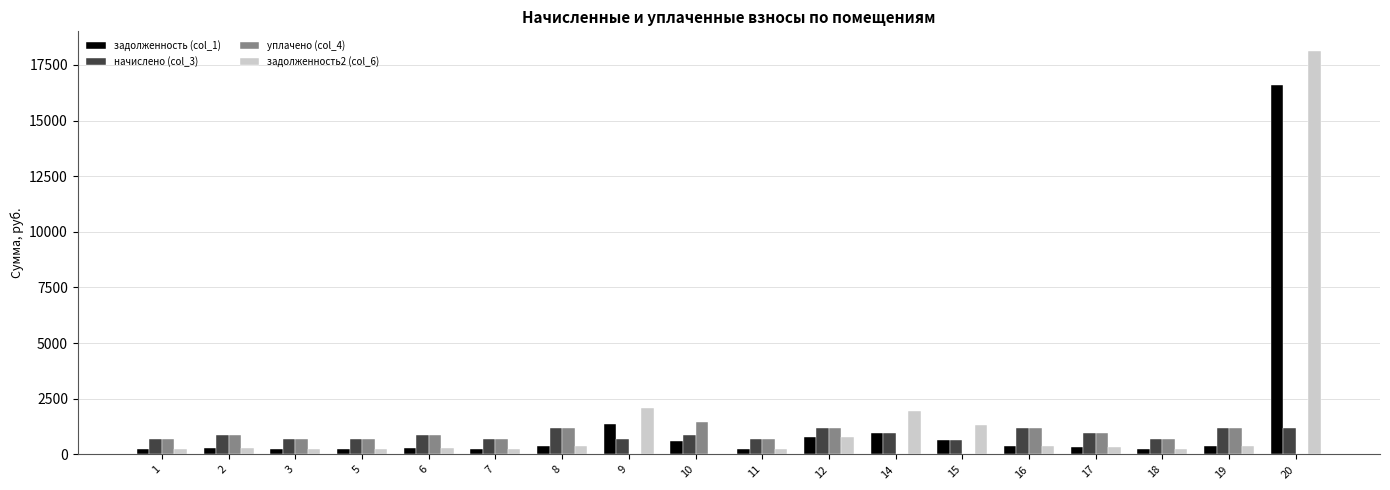

How many groups of bars are there?

18